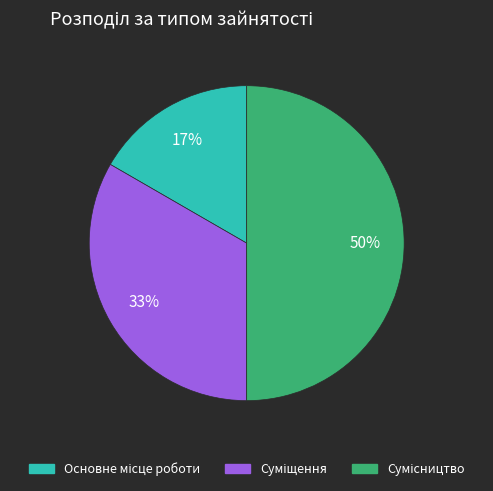

How many segments does this pie chart have?

3